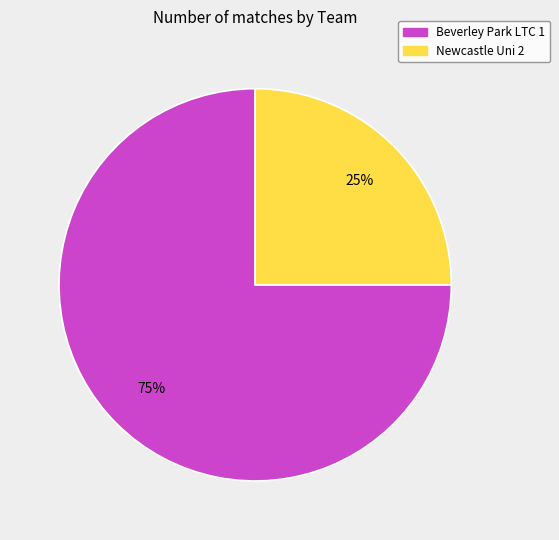

To the nearest percent, what is the average slice percentage?

50%